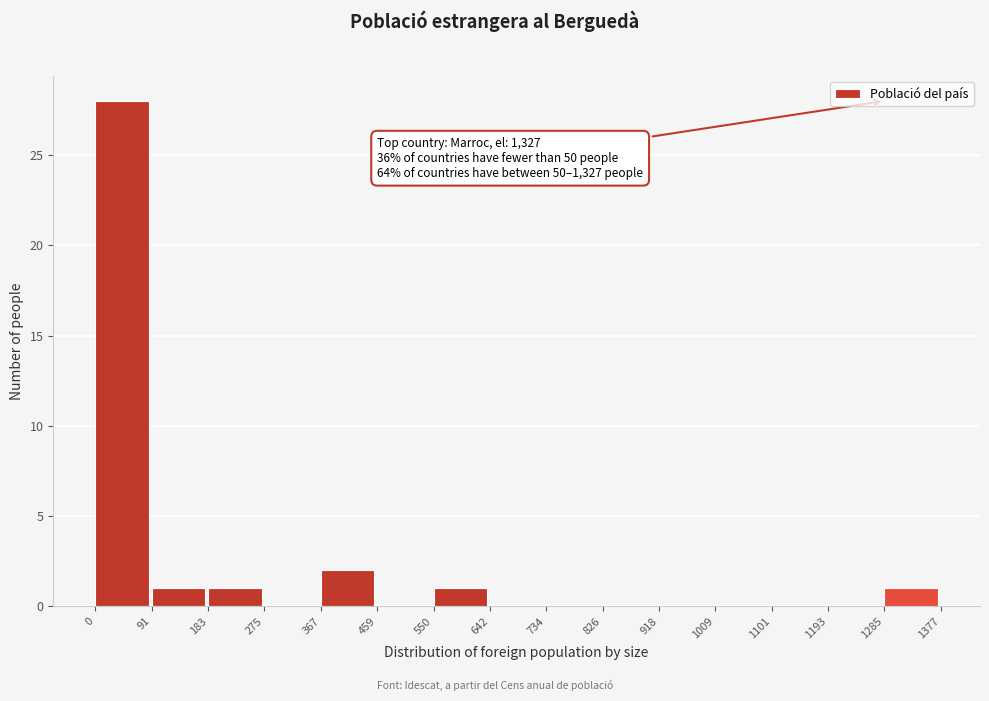

Which range on the x-axis has the tallest bar?

0 to 91